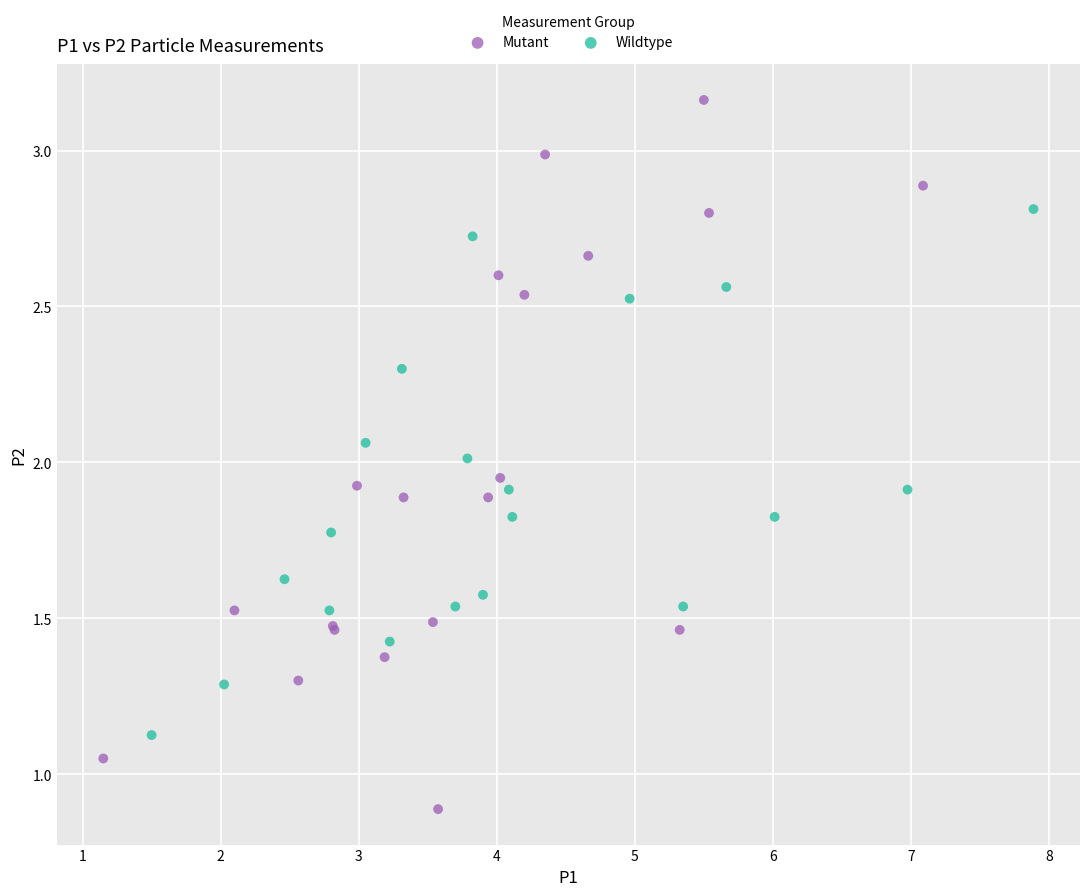

Which series reaches the minimum Y coordinate?

Mutant